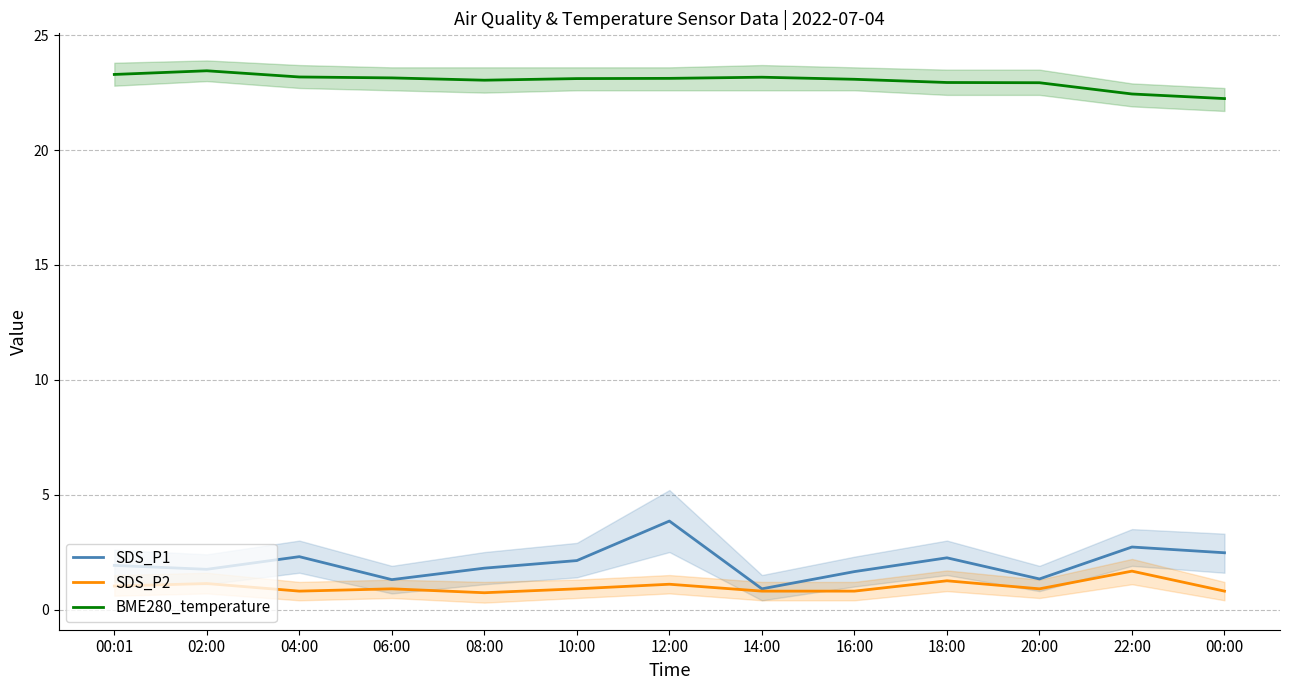

How many distinct data groups are displayed?

3